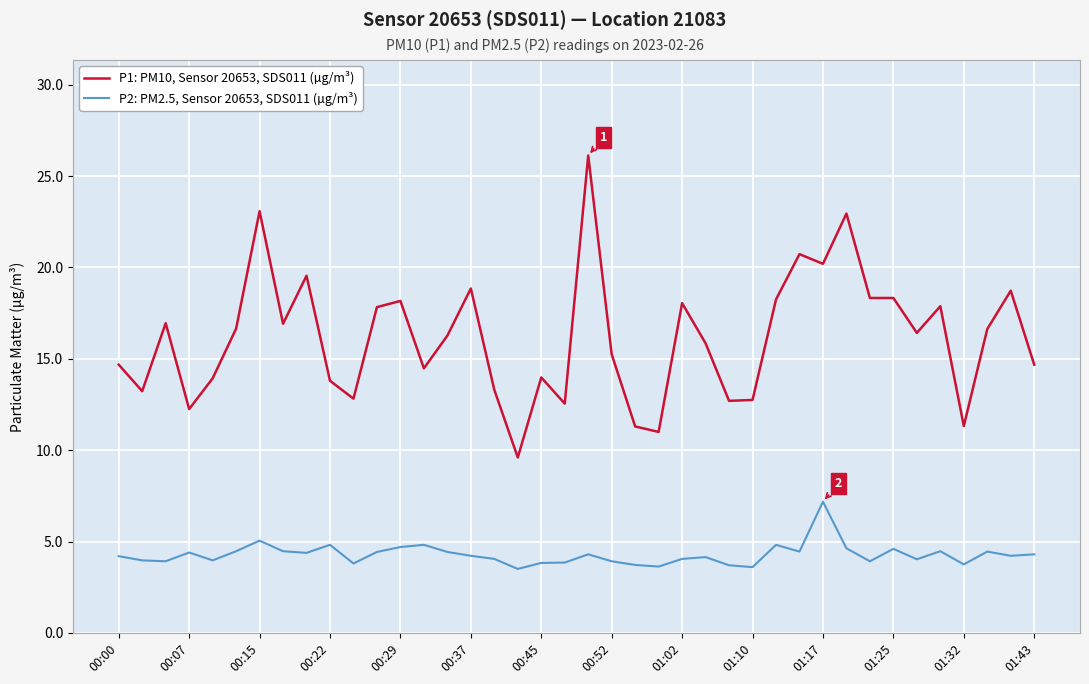

What is the difference between the maximum and minimum values in the P1: PM10, Sensor 20653, SDS011 (µg/m³) series?

16.5